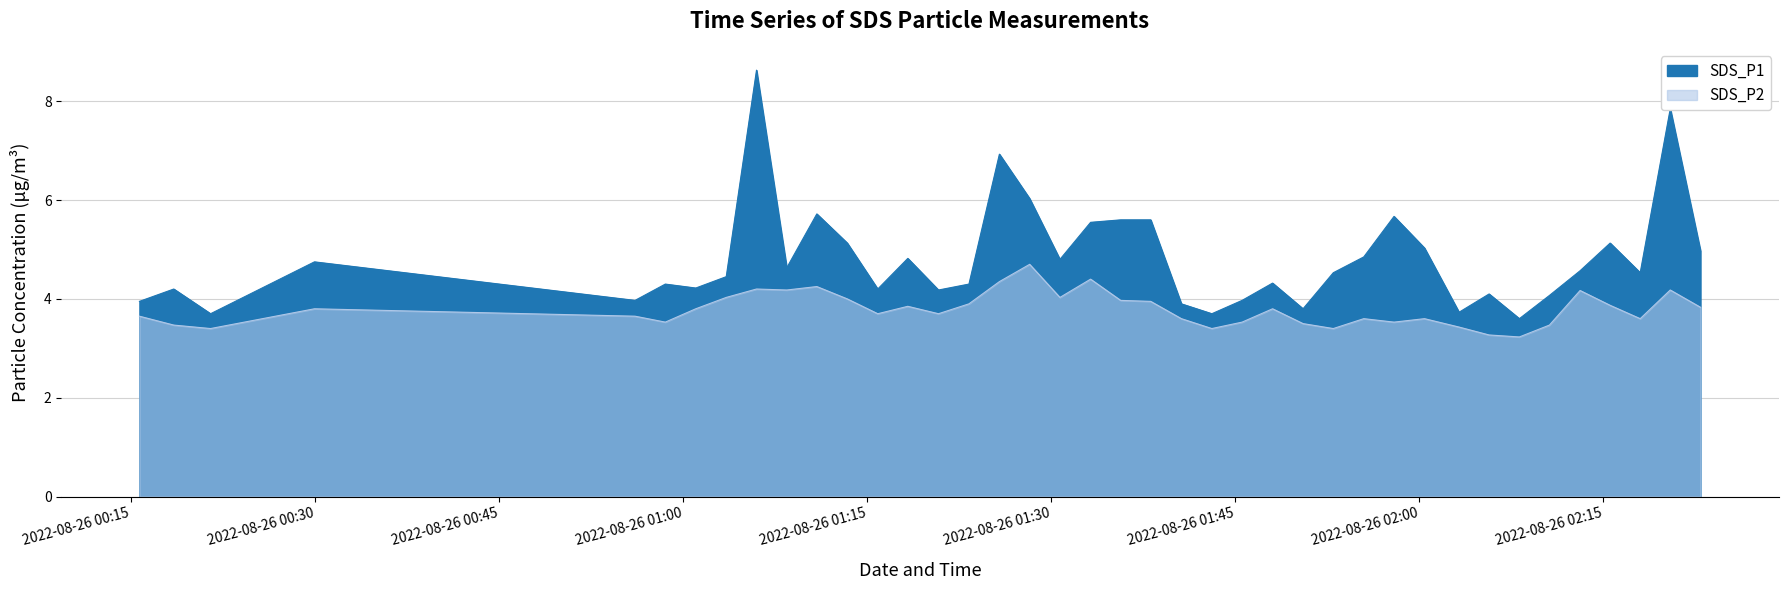

What is the average value of the SDS_P1 series?

4.8